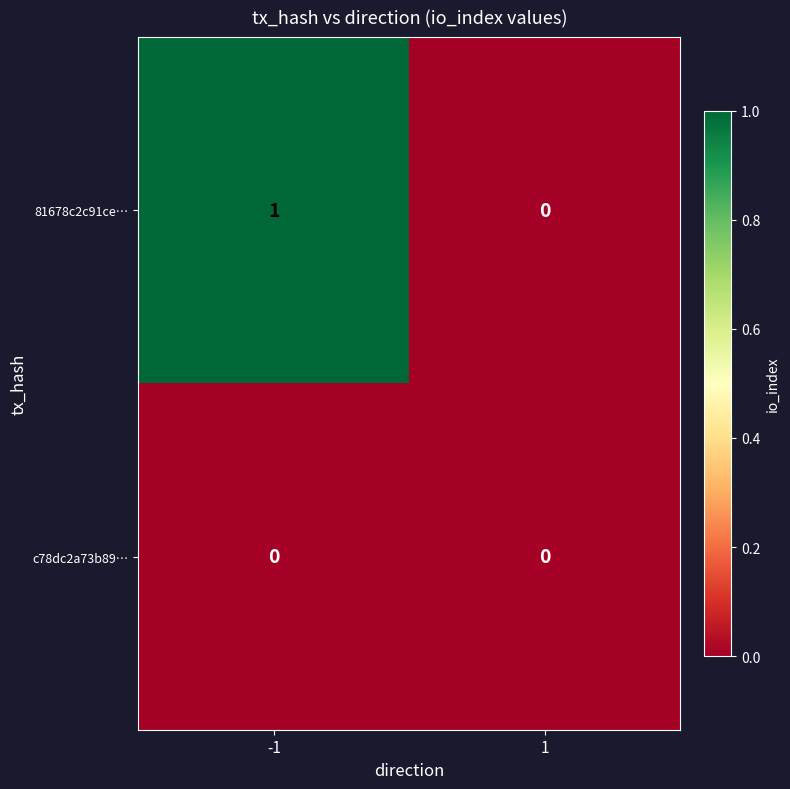

Reading left to right, what are all the values shown in this chart?

81678c2c91ce…: -1=1	1=0
c78dc2a73b89…: -1=0	1=0